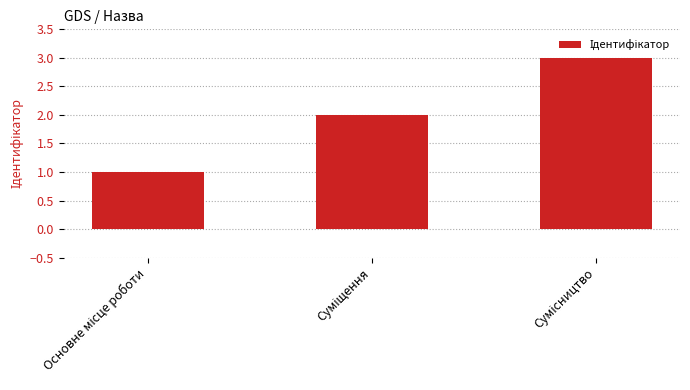

Are the bars grouped side by side (vs. stacked)?

No